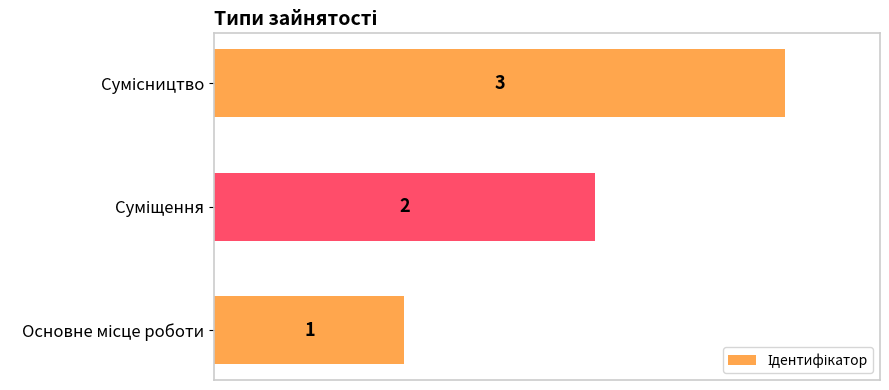

What is the maximum value shown in the chart?

3